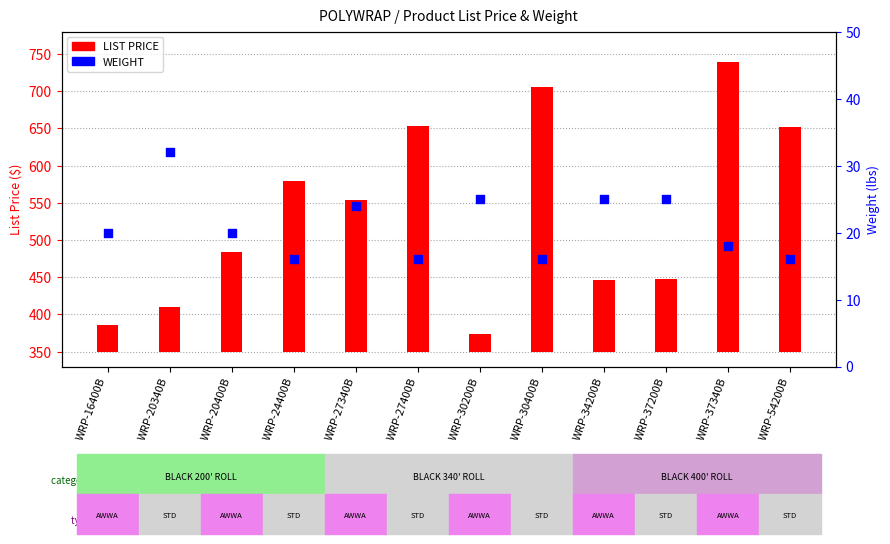

Which series has the largest Y range (max minus min)?

LIST PRICE